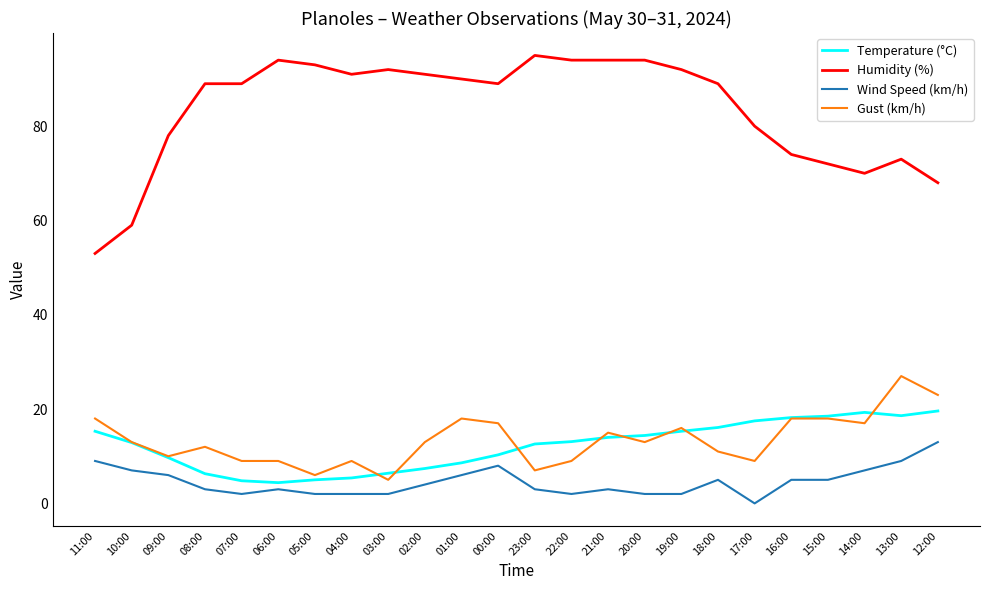

Is the value of Wind Speed (km/h) at 17:00 greater than the value of Temperature (°C) at 21:00?

No